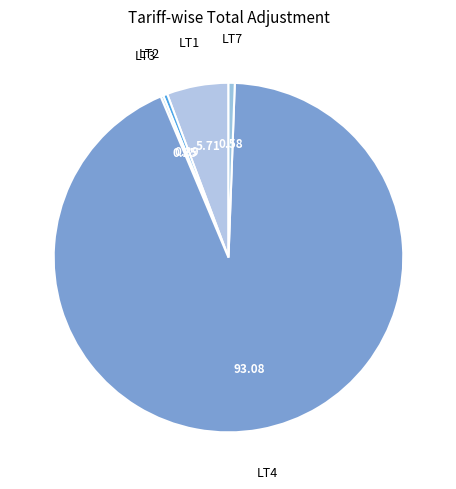

The LT4 slice represents 93% of the pie. True or false?

True